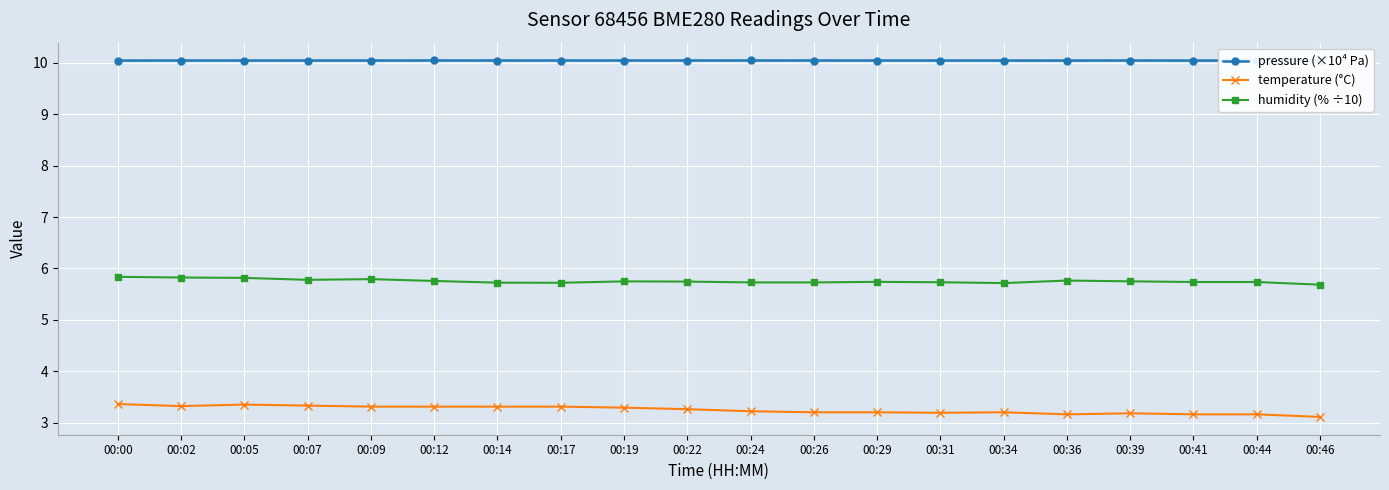

Which category has the highest value in the temperature (°C) series?

00:00